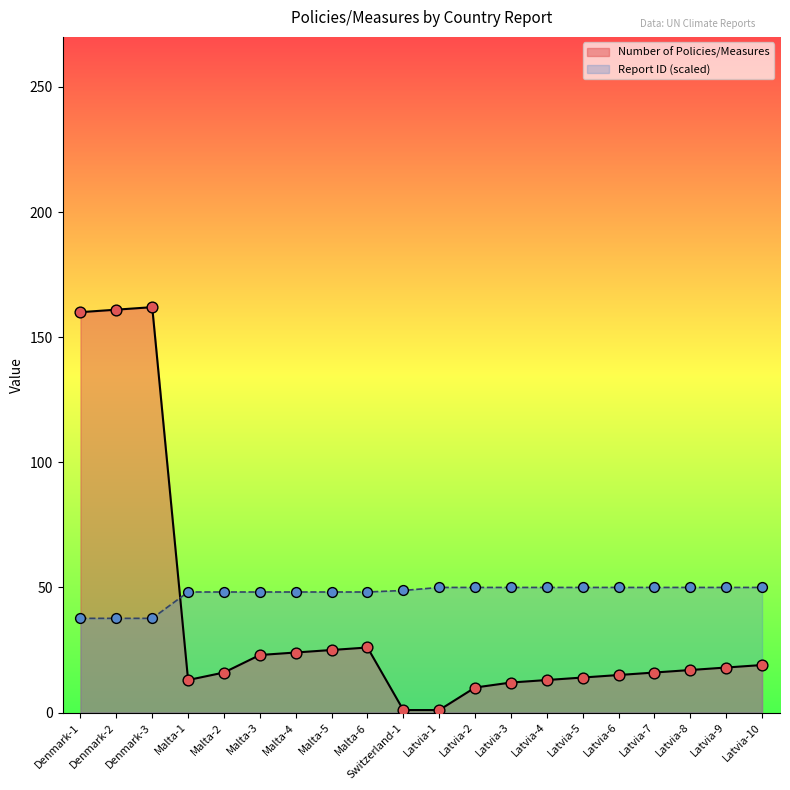

Is the value of Number of Policies/Measures at Malta-1 greater than the value of Report ID at Latvia-6?

No